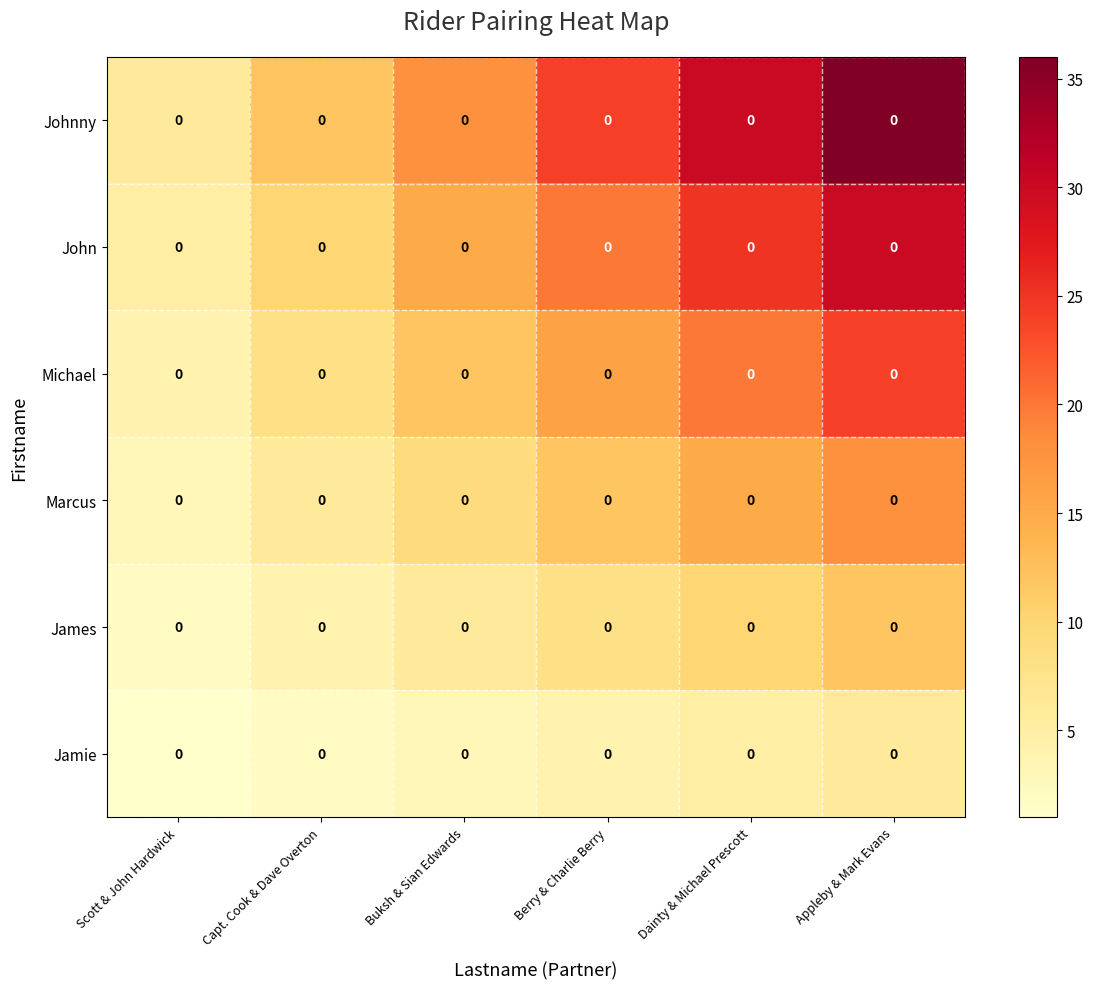

How many John values are between 10 and 25?

4